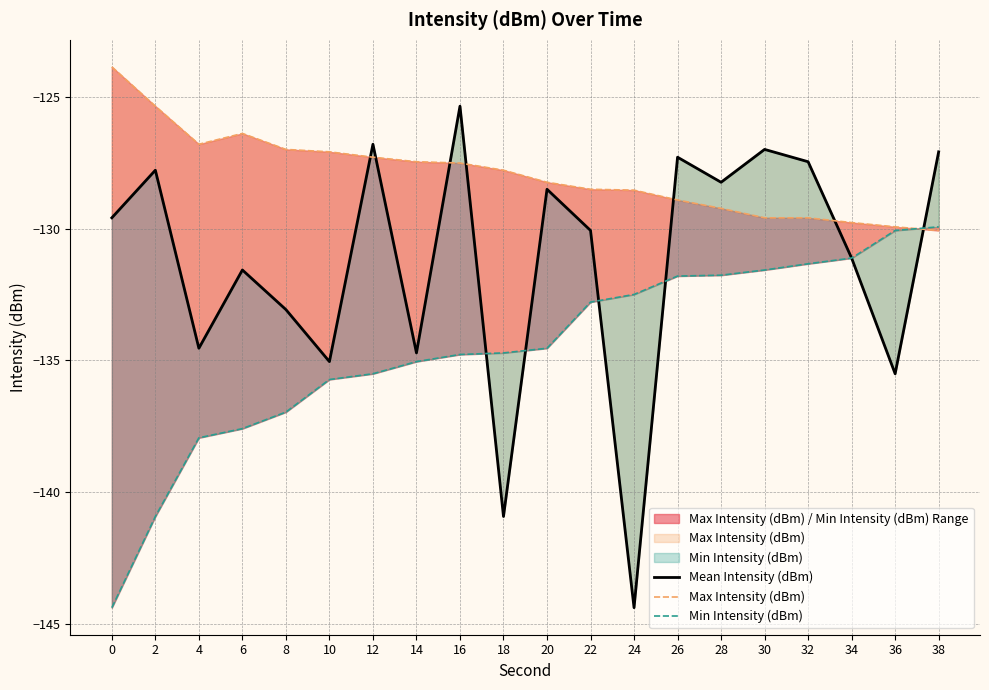

What is the sum of the Min Intensity (dBm) values at 14 and 12?

-270.6